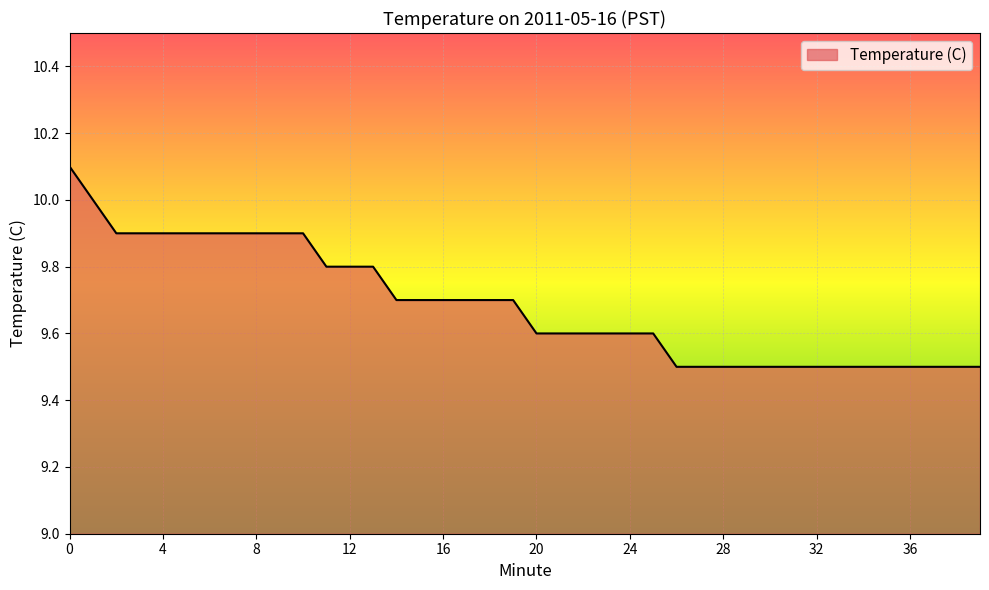

What is the greatest value displayed?

10.1